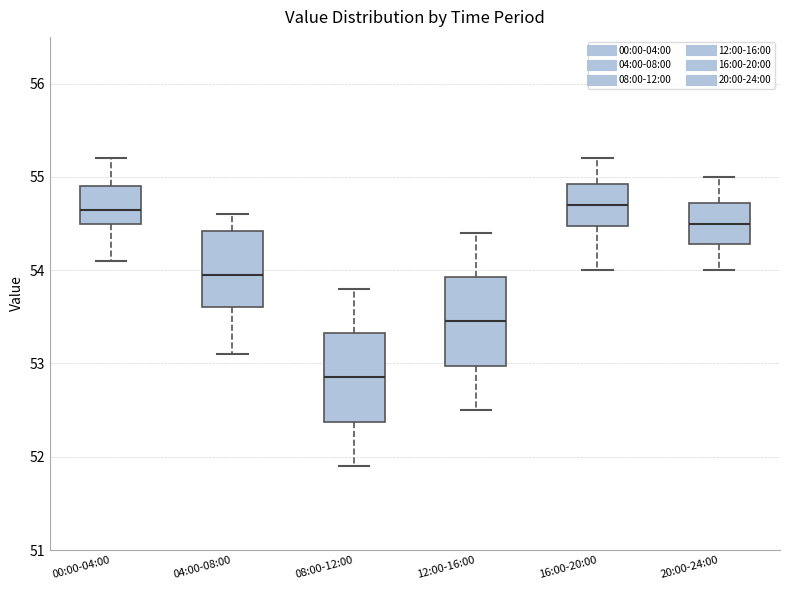

Reading left to right, transcribe this box plot: for each box, give where its median line is, the range the box spans, and where its two whiskers end, as read against the y-axis. The values are not printed on the chart, so give them approximately, as read against the axis.

00:00-04:00: median 54.7, box 54.5 to 54.9, whiskers 54.1 to 55.2
04:00-08:00: median 54.0, box 53.6 to 54.4, whiskers 53.1 to 54.6
08:00-12:00: median 52.9, box 52.4 to 53.3, whiskers 51.9 to 53.8
12:00-16:00: median 53.5, box 53.0 to 53.9, whiskers 52.5 to 54.4
16:00-20:00: median 54.7, box 54.5 to 54.9, whiskers 54.0 to 55.2
20:00-24:00: median 54.5, box 54.3 to 54.7, whiskers 54.0 to 55.0